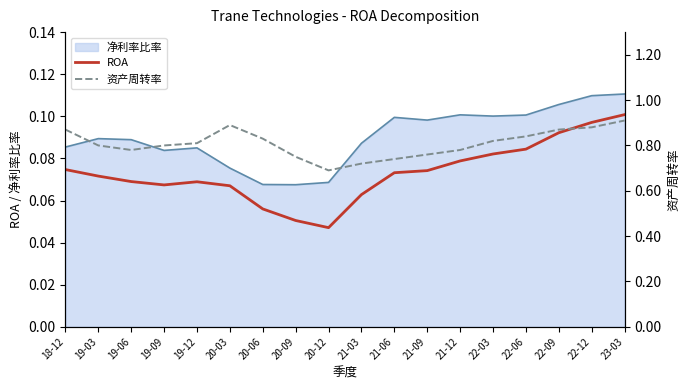

True or false: 资产周转率 has more than 1 interior local peaks.

False